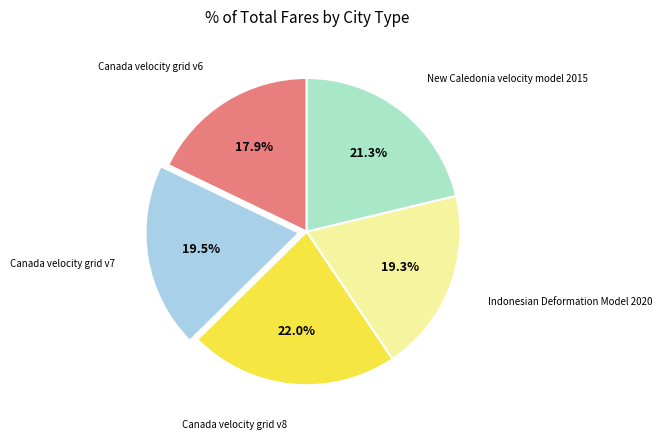

Does any single category account for the majority?

No